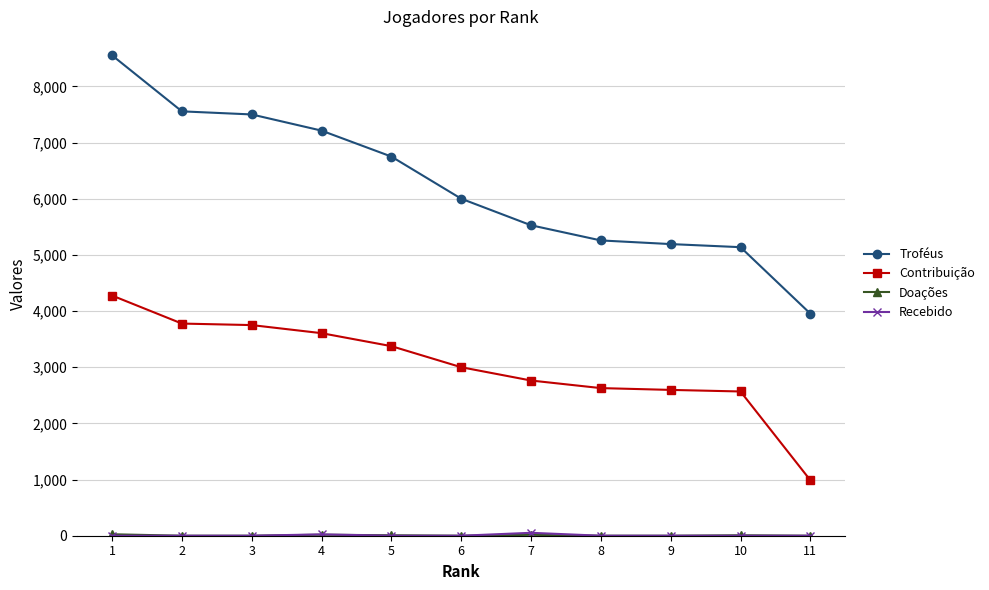

How many distinct data groups are displayed?

4